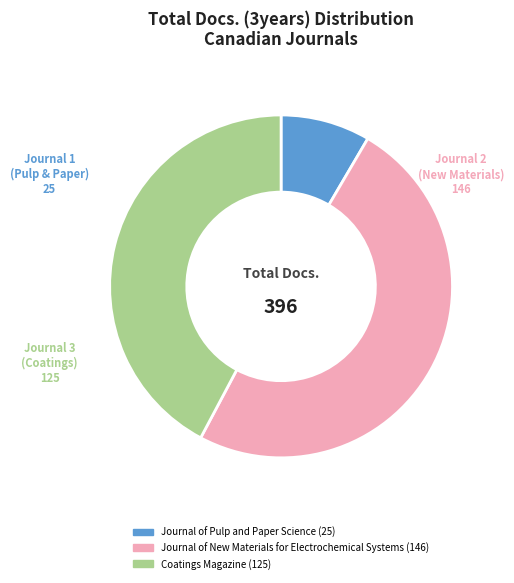

Which has a higher value, Journal of Pulp and Paper Science or Coatings Magazine?

Coatings Magazine